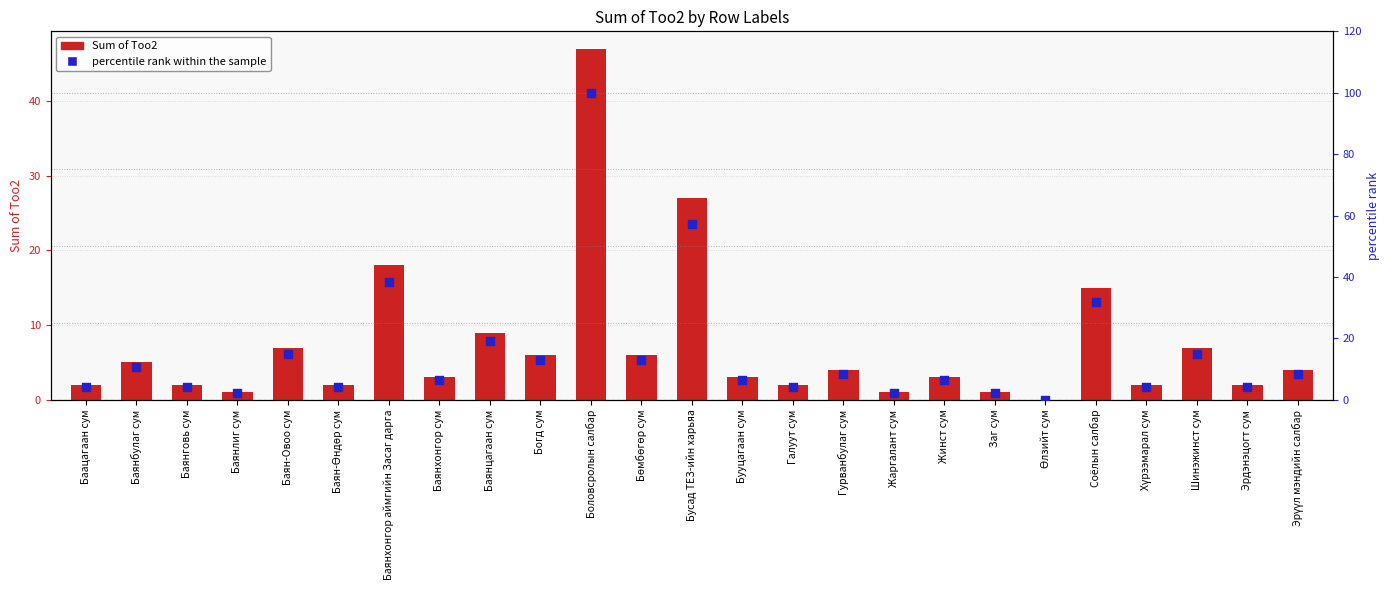

Which series contains the lowest Y value?

Sum of Тоо2